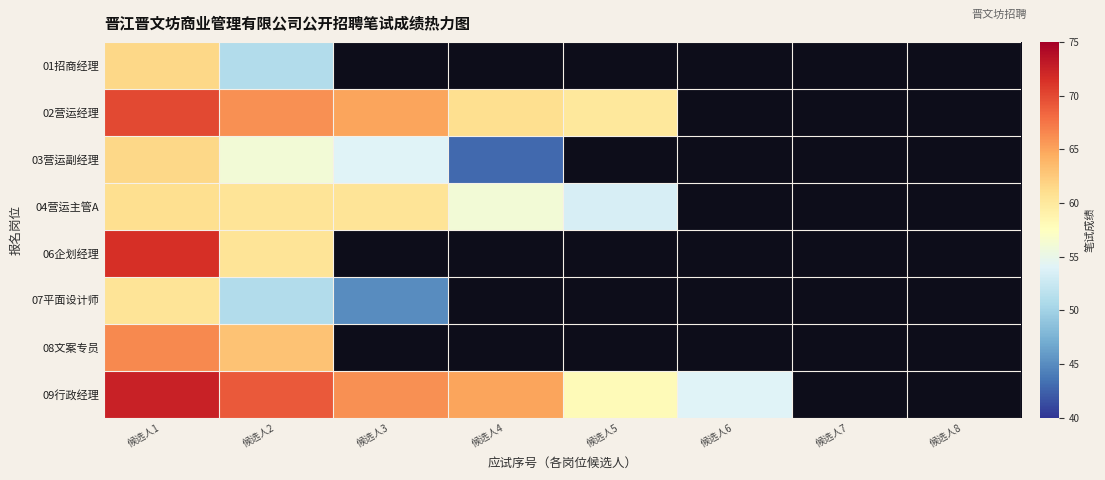

How many positive values does the 06企划经理 series have?

2